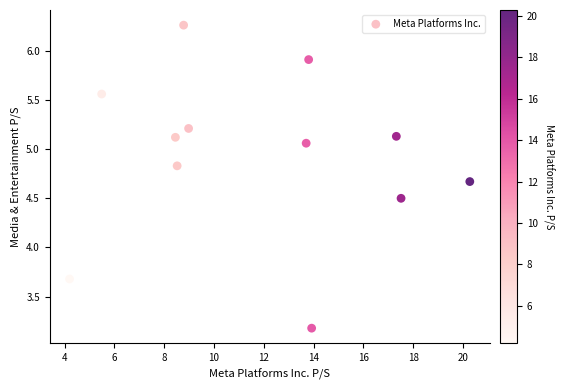

What is the average X value?

11.7